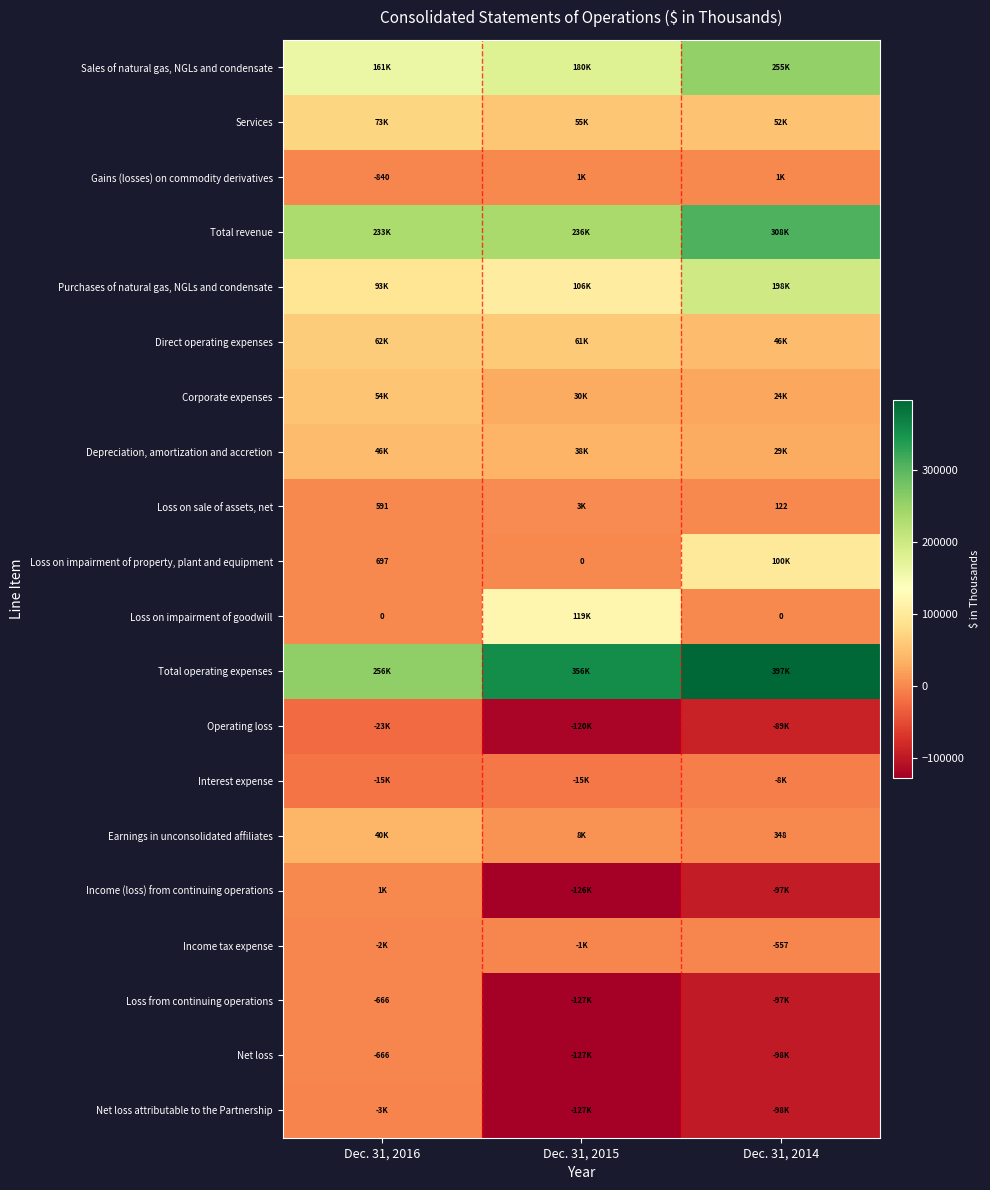

True or false: Total revenue has a value of 344783 at Dec. 31, 2016.

False